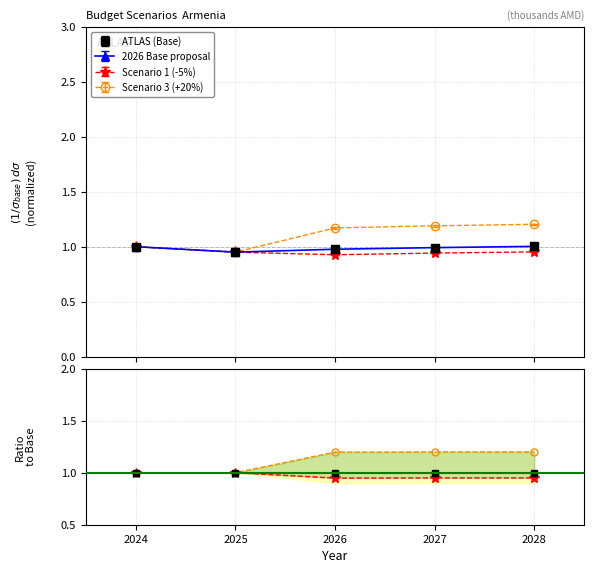

What is the maximum value for Scenario 3?

1.2